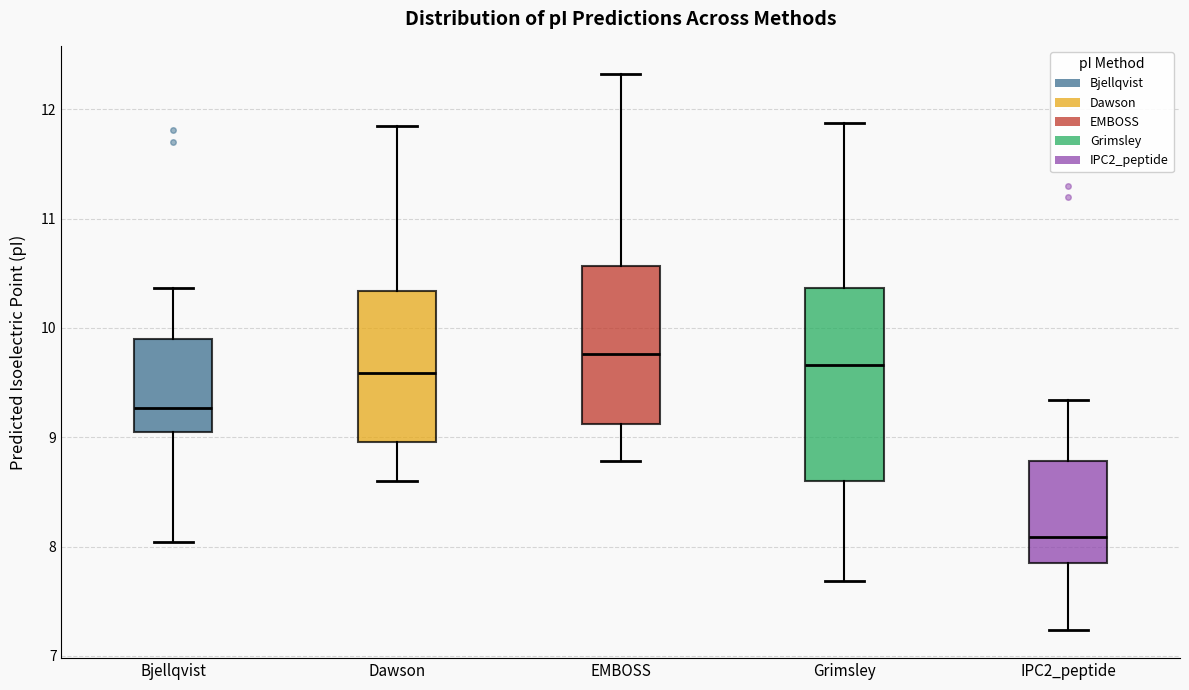

Reading left to right, transcribe this box plot: for each box, give where its median line is, the range the box spans, and where its two whiskers end, as read against the y-axis. The values are not printed on the chart, so give them approximately, as read against the axis.

Bjellqvist: median 9.3, box 9.0 to 9.9, whiskers 8.0 to 10.4
Dawson: median 9.6, box 9.0 to 10.3, whiskers 8.6 to 11.8
EMBOSS: median 9.8, box 9.1 to 10.6, whiskers 8.8 to 12.3
Grimsley: median 9.7, box 8.6 to 10.4, whiskers 7.7 to 11.9
IPC2_peptide: median 8.1, box 7.8 to 8.8, whiskers 7.2 to 9.3